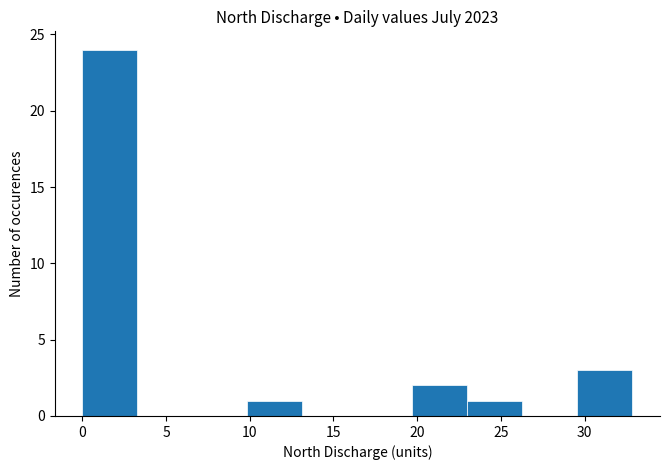

Which range on the x-axis has the tallest bar?

0.0 to 3.5